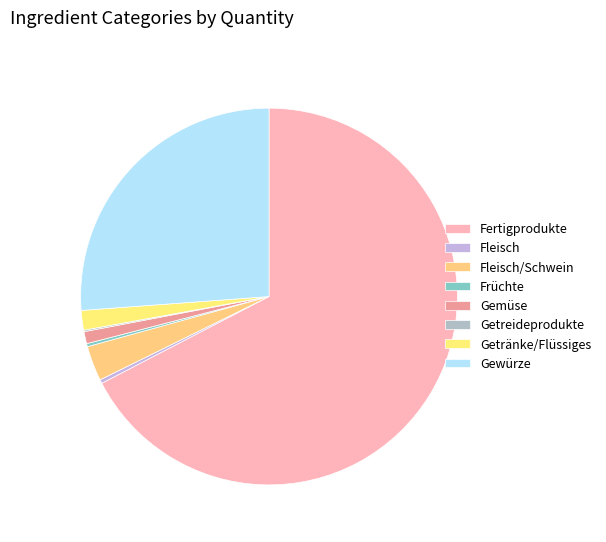

To the nearest percent, what is the difference between the Fertigprodukte and Fleisch/Schwein slice percentages?

64%